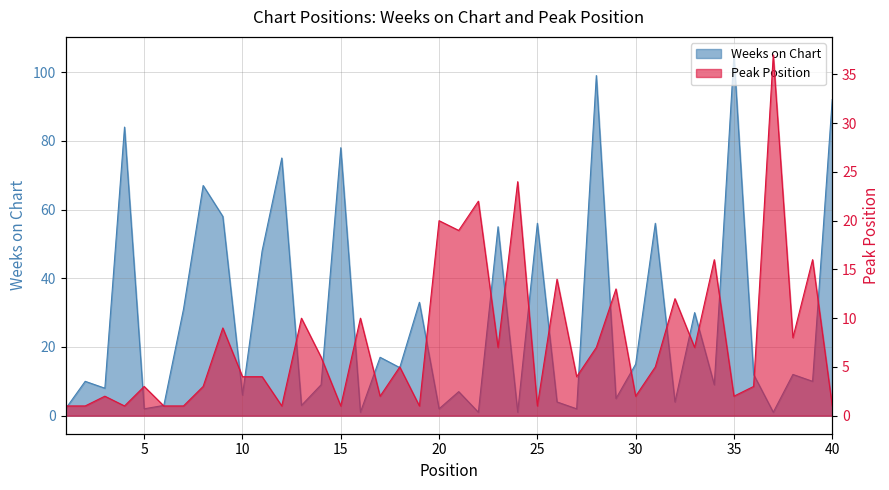

True or false: Peak Position has a value of 2 at 35.

True